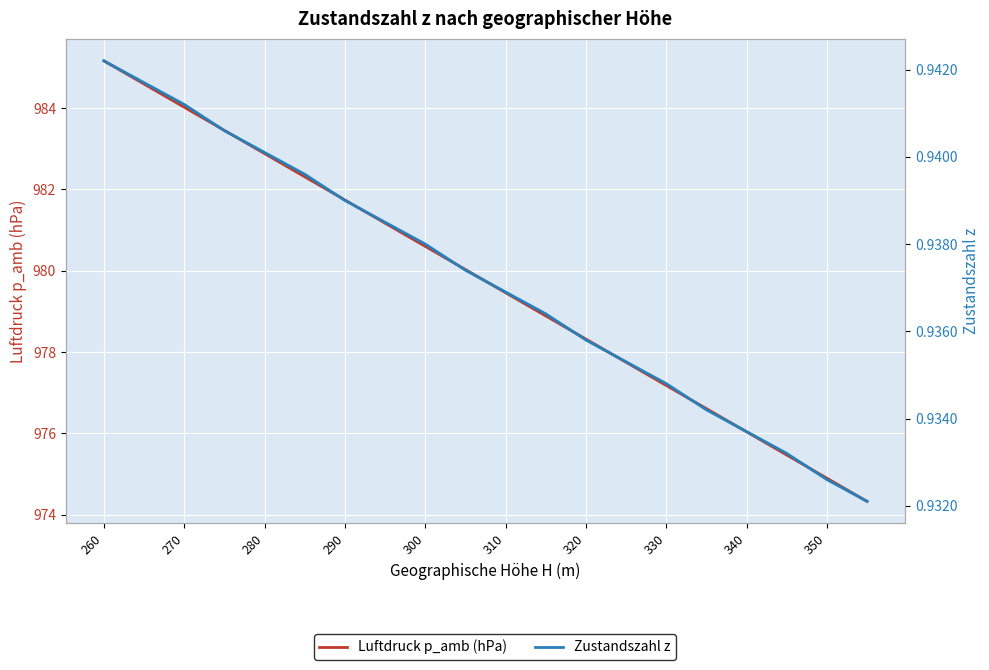

What is the value of the Zustandszahl z point at the 6th from the left?

0.9